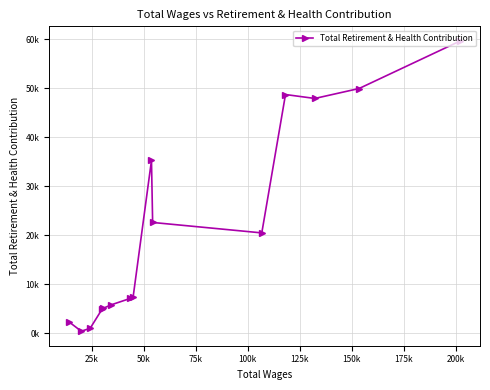

True or false: there are more than 2 points higher than both neighbors.

False